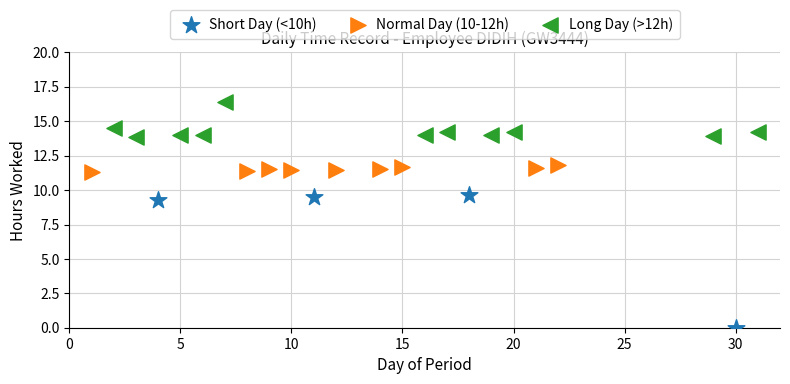

Which series reaches the maximum Y coordinate?

Long Day (>12h)